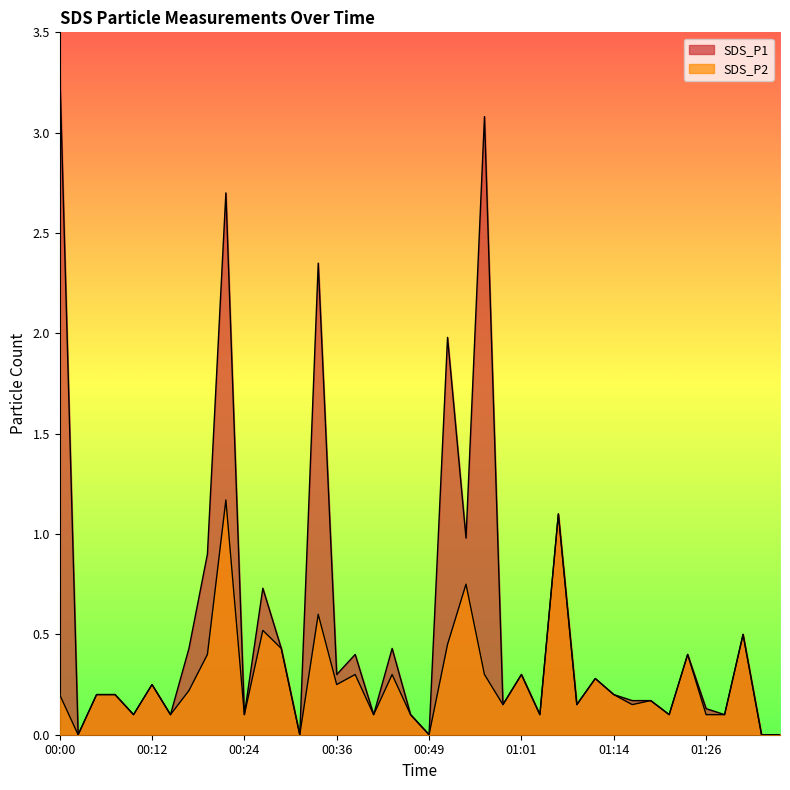

Rank the series at 00:17 from highest to lowest value.

SDS_P1, SDS_P2